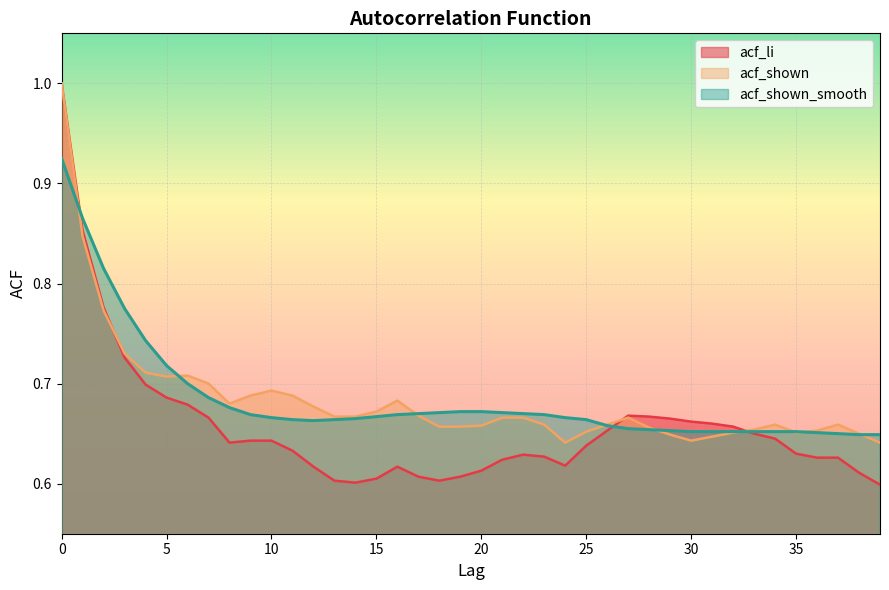

What is the greatest value displayed?

1.0